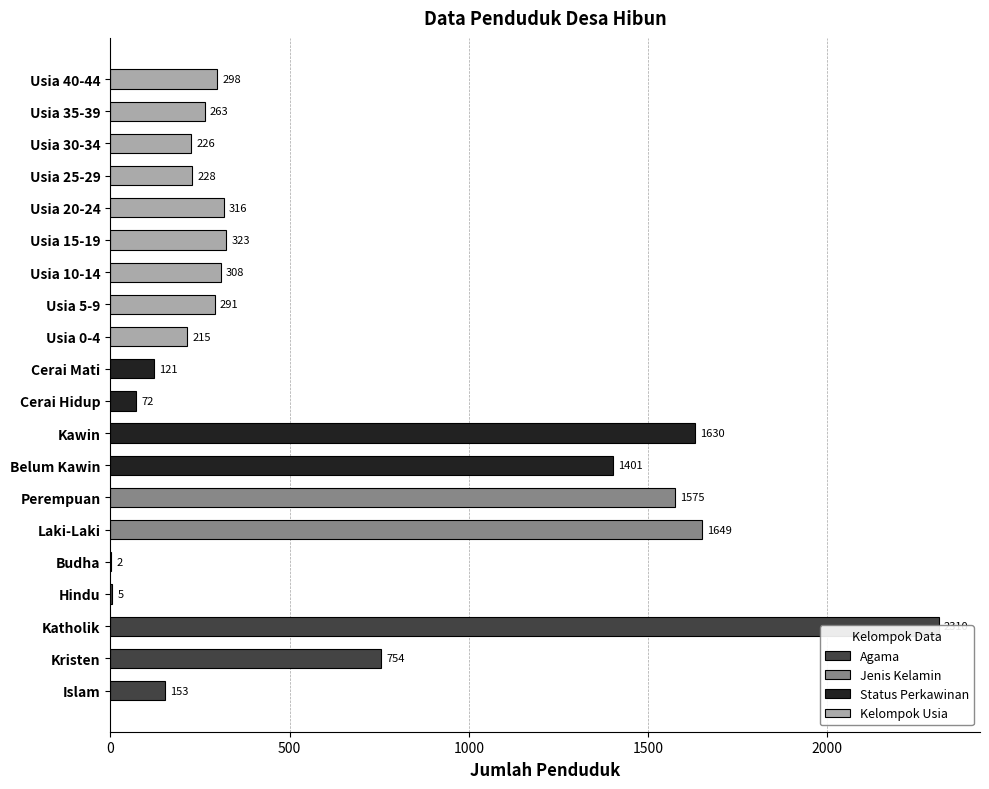

List the labels in order of value, smallest first.

Budha, Hindu, Cerai Hidup, Cerai Mati, Islam, Usia 0-4, Usia 30-34, Usia 25-29, Usia 35-39, Usia 5-9, Usia 40-44, Usia 10-14, Usia 20-24, Usia 15-19, Kristen, Belum Kawin, Perempuan, Kawin, Laki-Laki, Katholik